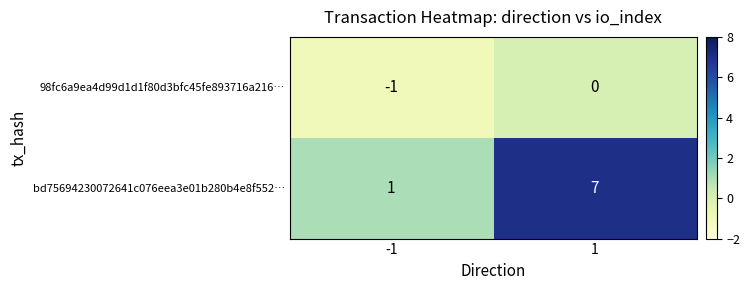

Between -1 and 1, which series saw the biggest shift?

bd75694230072641c076eea3e01b280b4e8f552…